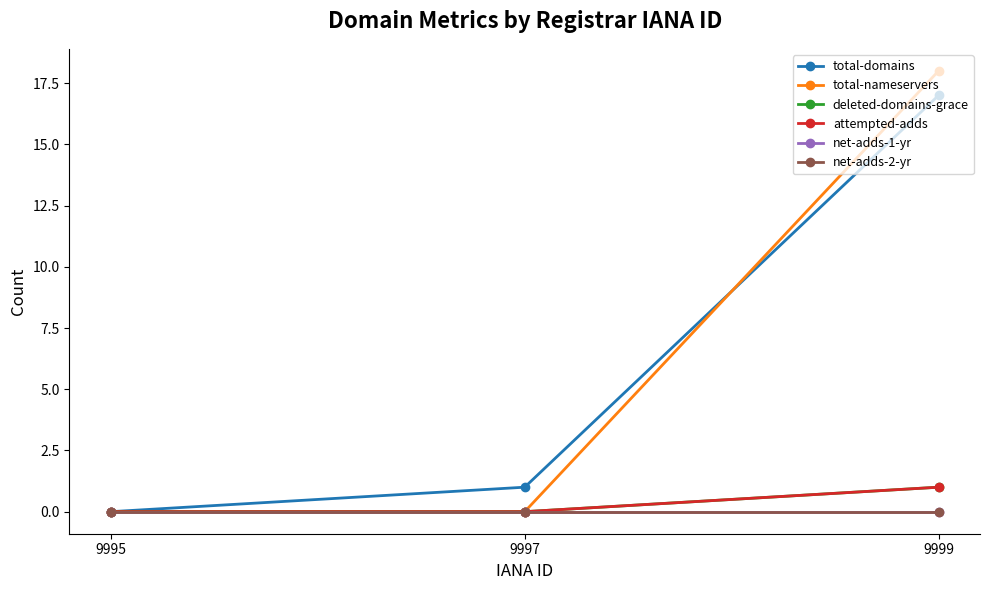

At which category is the sum across all series the highest?

9999